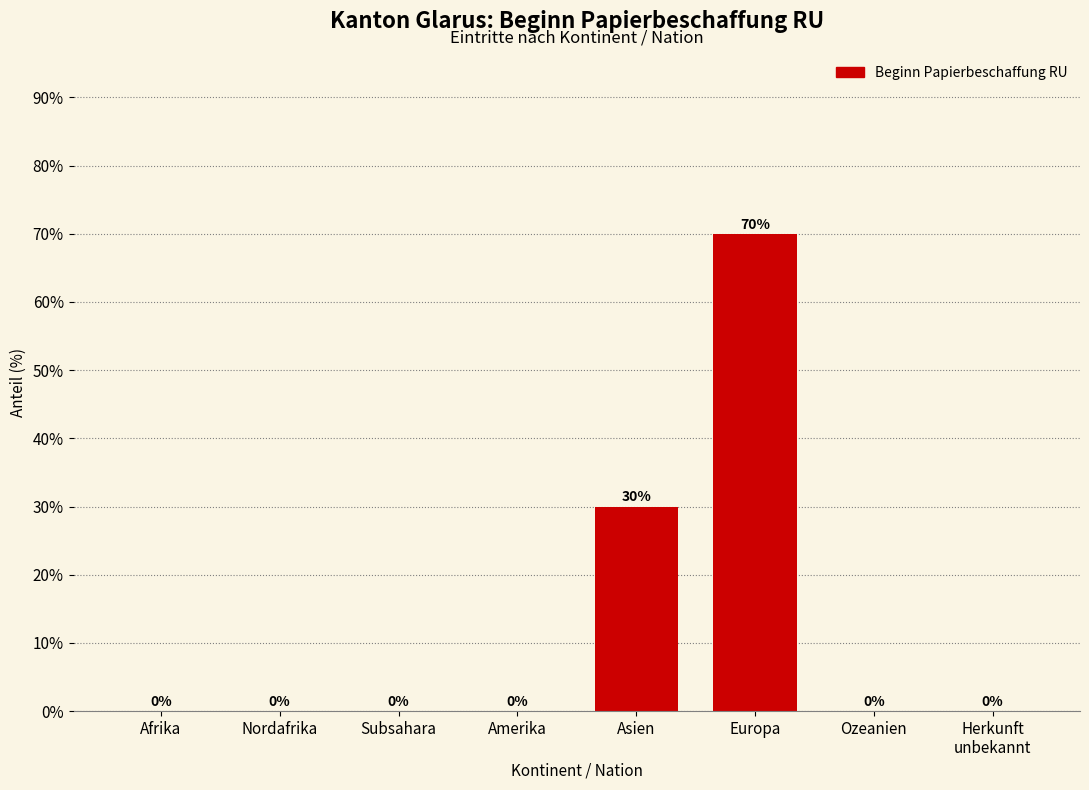

What is the maximum value shown in the chart?

70